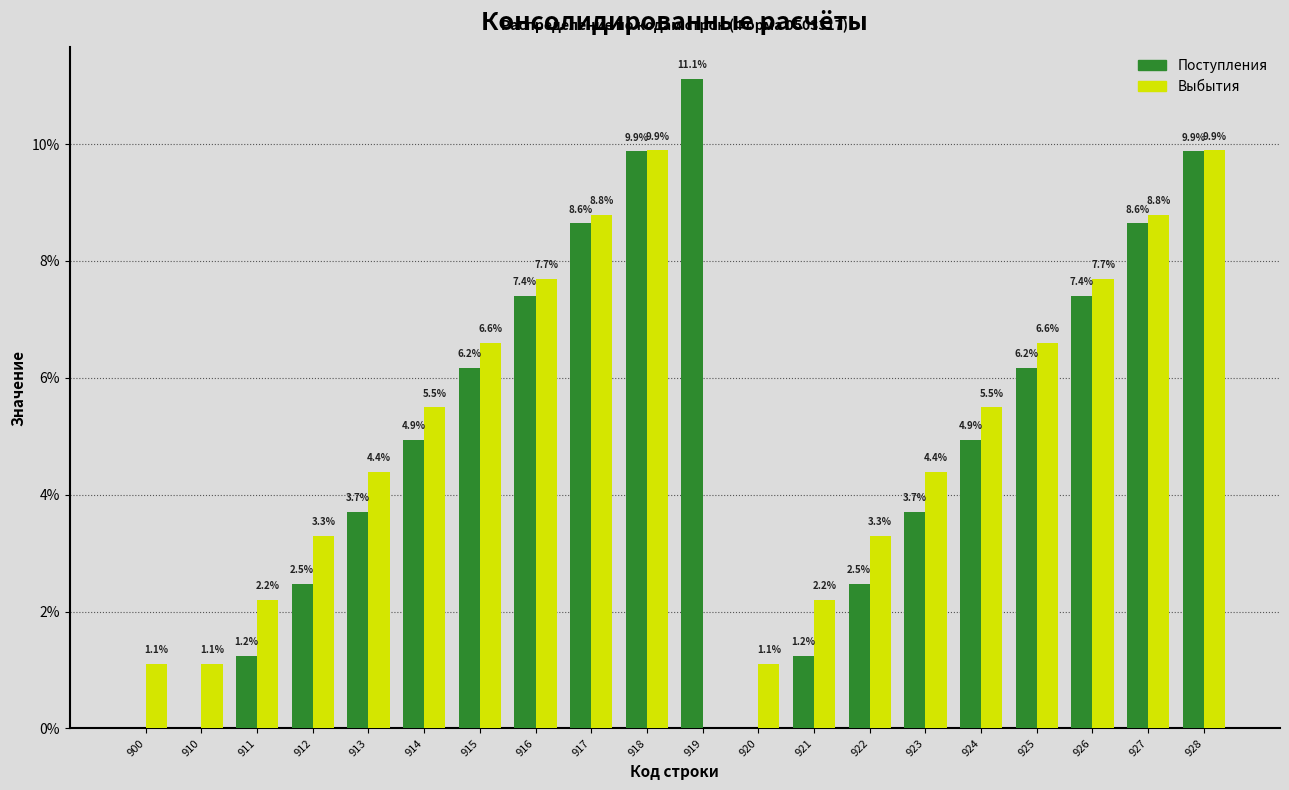

Reading right to left, extract all data points from this chart.

Поступления: 928=9.9	927=8.6	926=7.4	925=6.2	924=4.9	923=3.7	922=2.5	921=1.2	920=0.0	919=11.1	918=9.9	917=8.6	916=7.4	915=6.2	914=4.9	913=3.7	912=2.5	911=1.2	910=0.0	900=0.0
Выбытия: 928=9.9	927=8.8	926=7.7	925=6.6	924=5.5	923=4.4	922=3.3	921=2.2	920=1.1	919=0.0	918=9.9	917=8.8	916=7.7	915=6.6	914=5.5	913=4.4	912=3.3	911=2.2	910=1.1	900=1.1